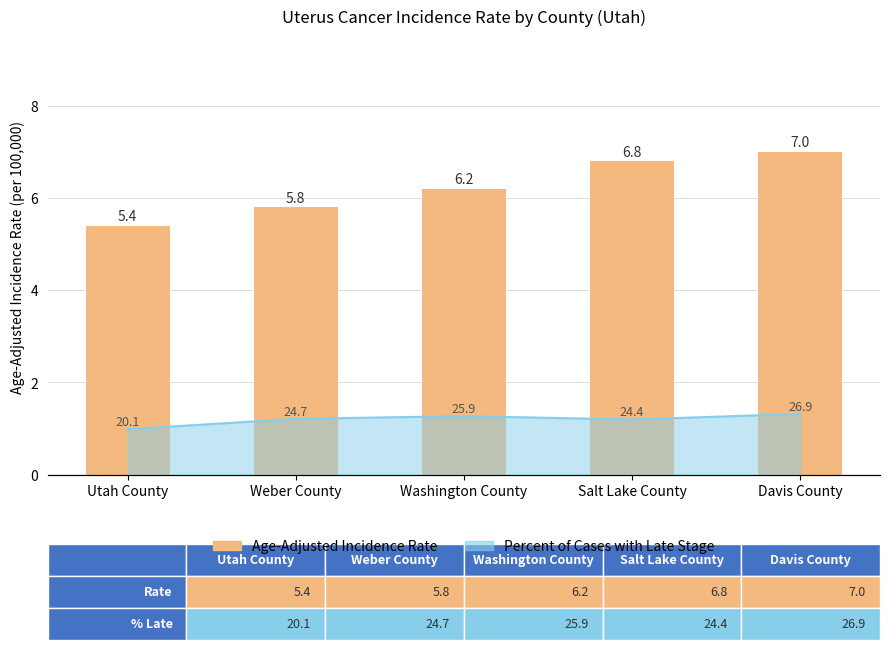

True or false: the data shows 6.8 at Salt Lake County.

True